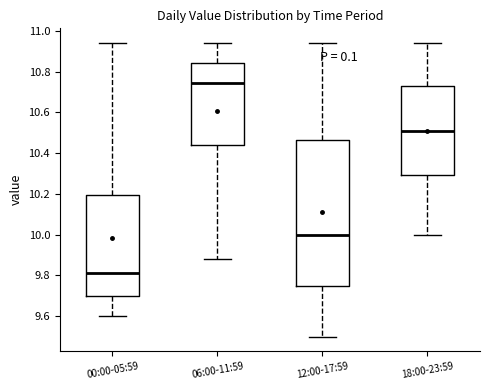

Reading left to right, transcribe this box plot: for each box, give where its median line is, the range the box spans, and where its two whiskers end, as read against the y-axis. The values are not printed on the chart, so give them approximately, as read against the axis.

00:00-05:59: median 9.82, box 9.70 to 10.20, whiskers 9.60 to 10.94
06:00-11:59: median 10.74, box 10.44 to 10.84, whiskers 9.88 to 10.94
12:00-17:59: median 10.00, box 9.76 to 10.46, whiskers 9.50 to 10.94
18:00-23:59: median 10.52, box 10.30 to 10.72, whiskers 10.00 to 10.94